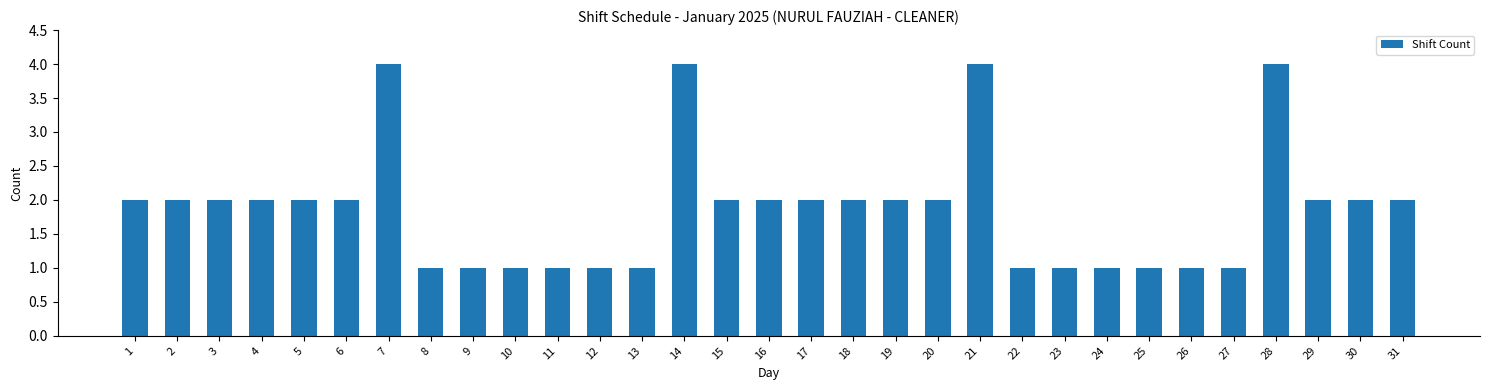

What is the difference between the second highest and second lowest values?

3